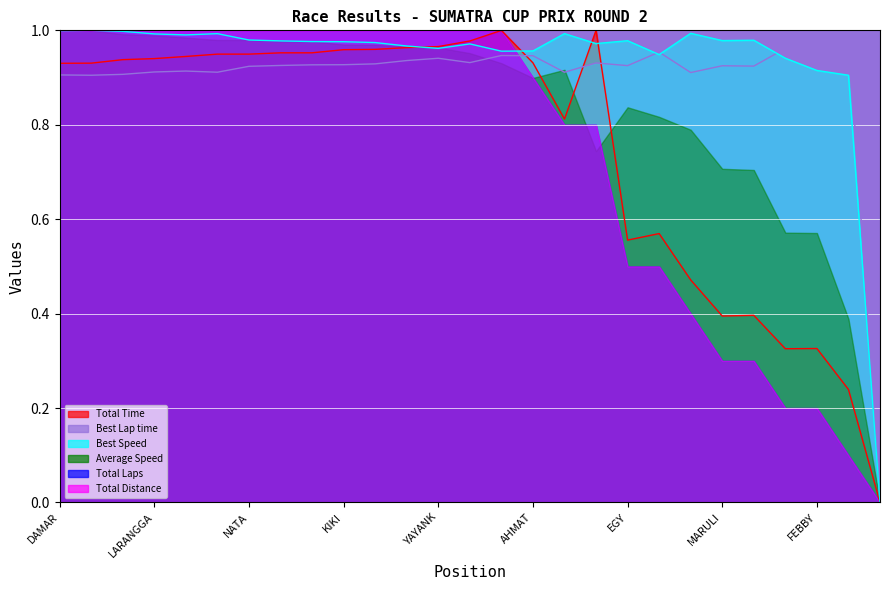

What is the average value of the Total Time series?

0.8